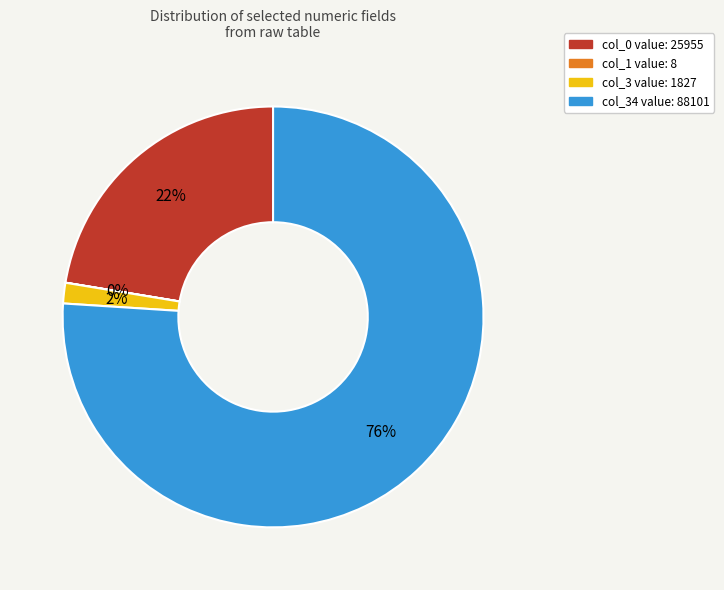

To the nearest percent, what is the average slice percentage?

25%